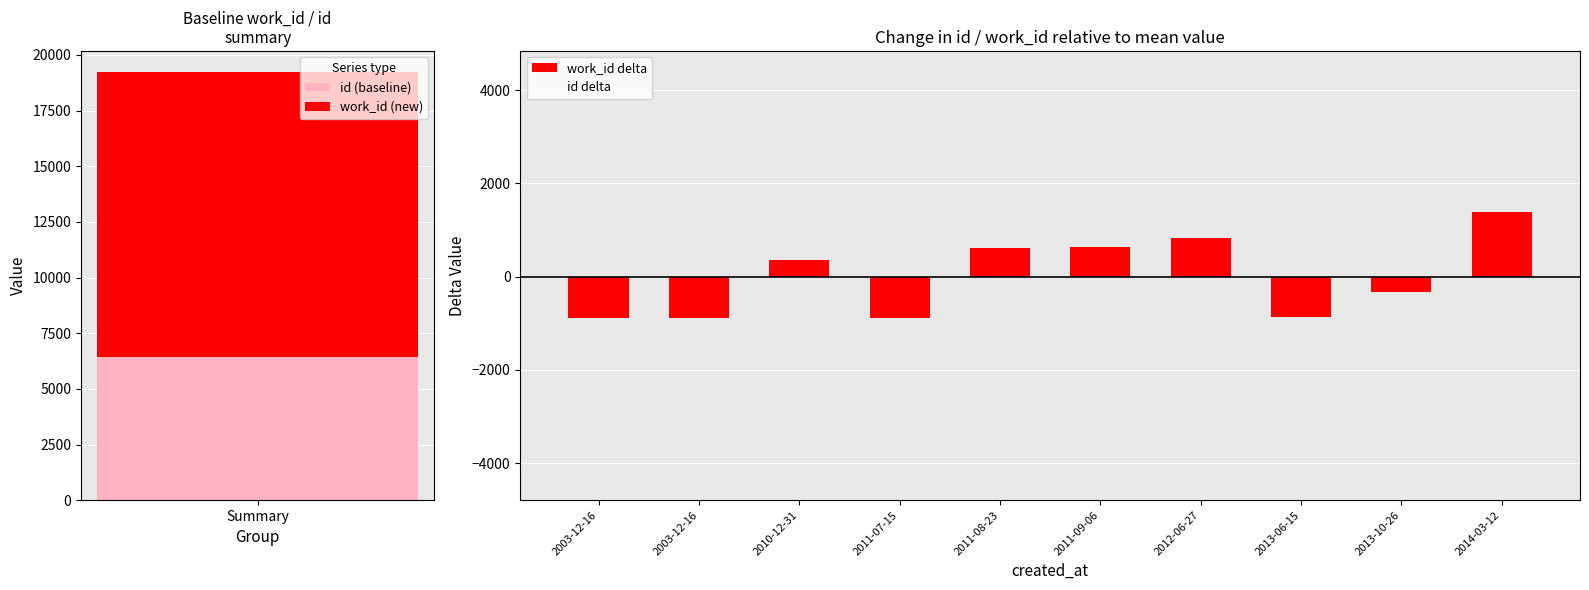

List the labels in order of id (baseline) value, smallest first.

Summary